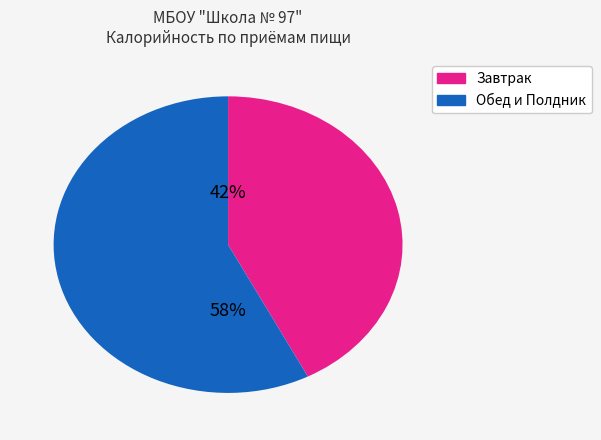

To the nearest percent, what is the average slice percentage?

50%